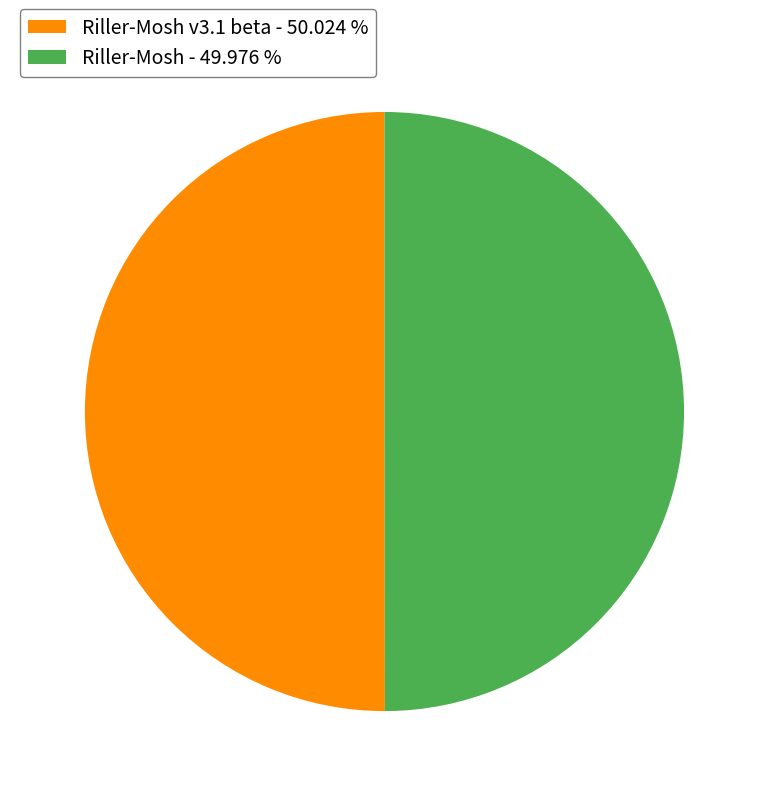

Do Riller-Mosh - 49.976 % and Riller-Mosh v3.1 beta - 50.024 % together represent more than half of the pie?

Yes